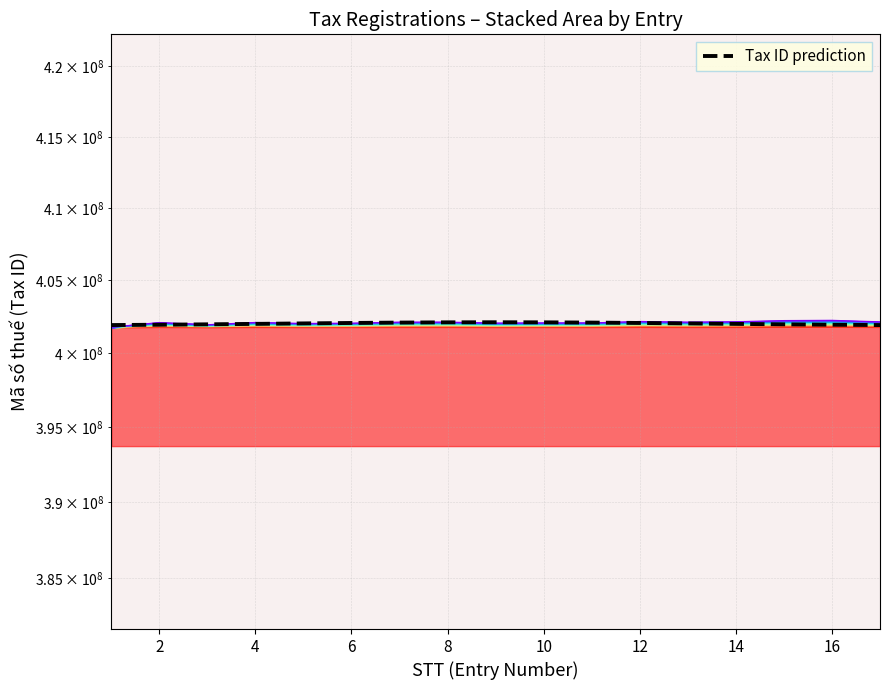

What is the change in value from 13 to 16?

-80189.3